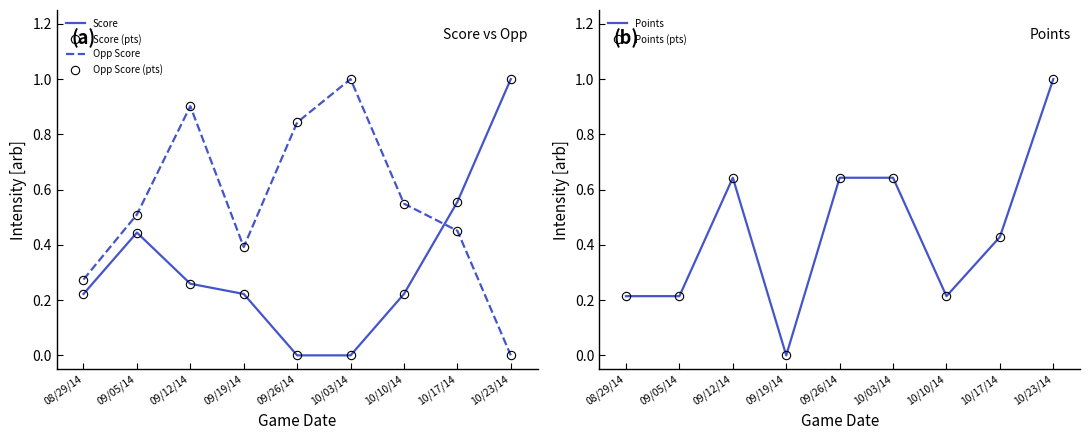

Reading left to right, extract all data points from this chart.

Score: 0.2	0.4	0.3	0.2	0.0	0.0	0.2	0.6	1.0
Score (pts): 0.2	0.4	0.3	0.2	0.0	0.0	0.2	0.6	1.0
Opp Score: 0.3	0.5	0.9	0.4	0.8	1.0	0.5	0.5	0.0
Opp Score (pts): 0.3	0.5	0.9	0.4	0.8	1.0	0.5	0.5	0.0
Points: 0.2	0.2	0.6	0.0	0.6	0.6	0.2	0.4	1.0
Points (pts): 0.2	0.2	0.6	0.0	0.6	0.6	0.2	0.4	1.0